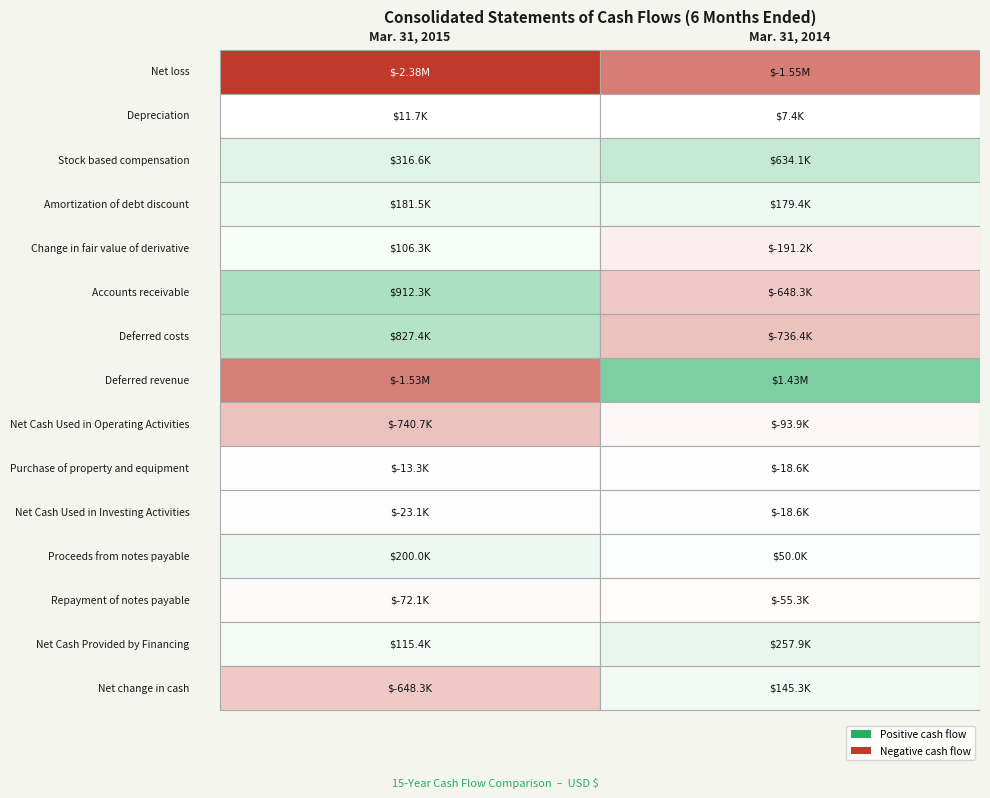

How many data points in Stock based compensation are less than 634102?

1